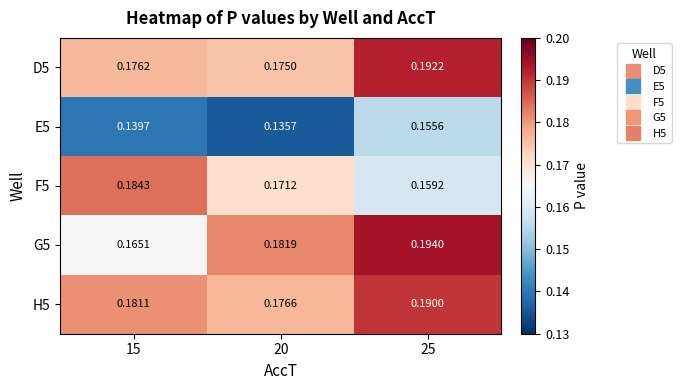

At how many categories does at least one series exceed 0?

3